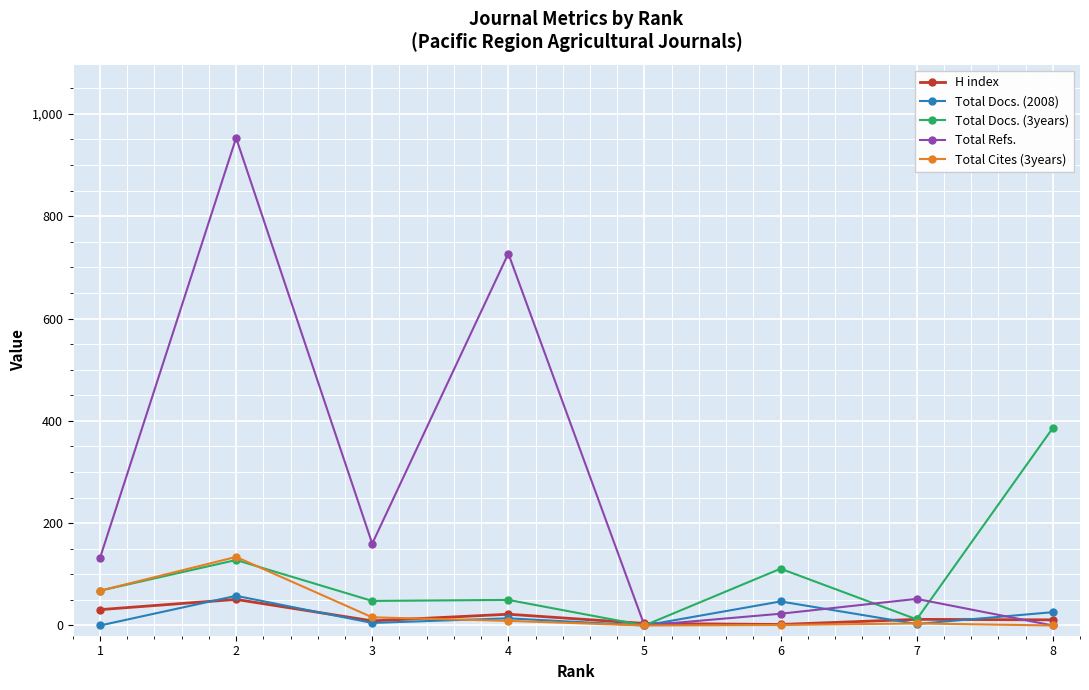

How many lines are shown in the chart?

5